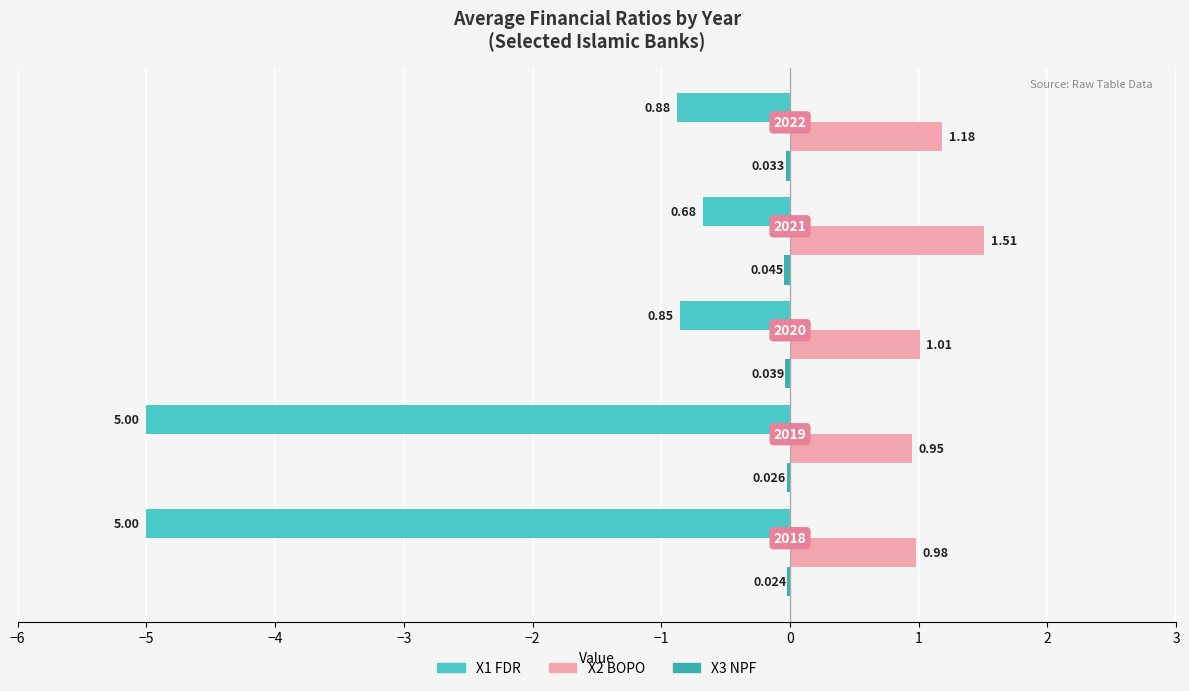

Does the chart contain stacked bars?

No